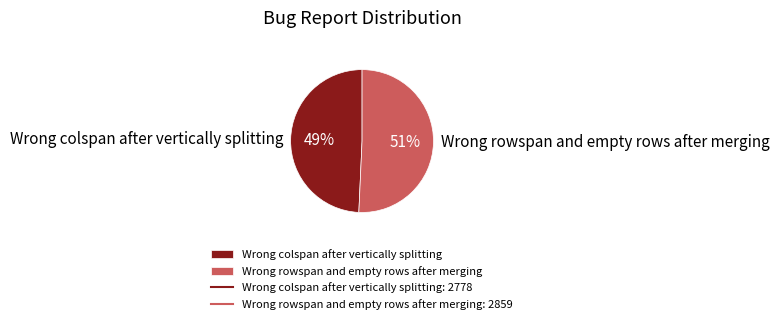

Is there a majority slice in this chart?

Yes